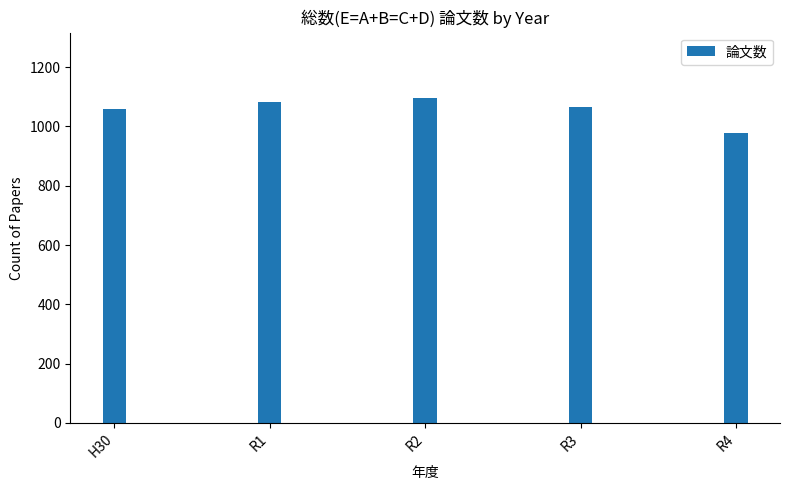

The chart shows a value of 251 at R2. True or false?

False